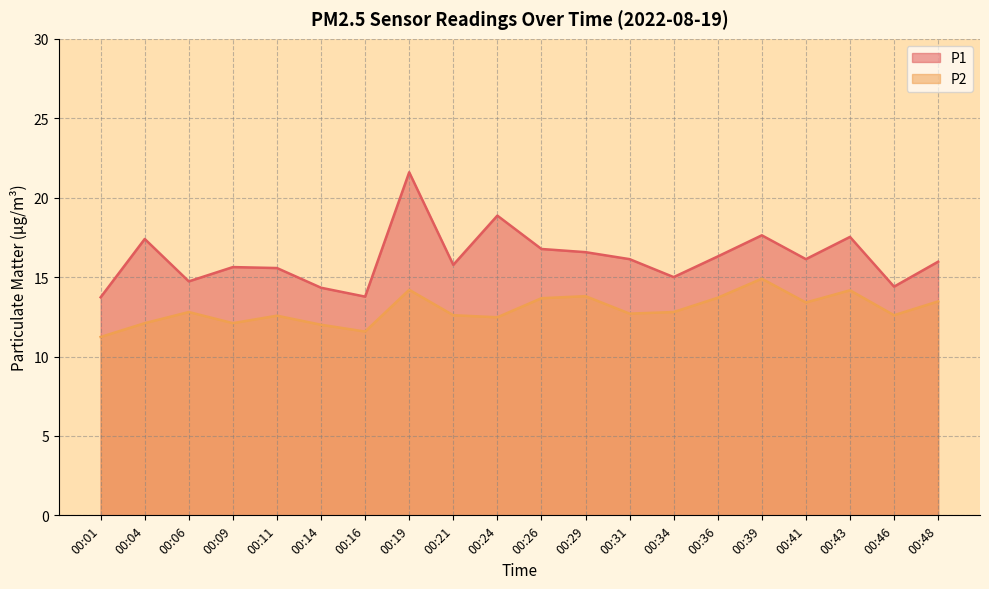

At 00:48, list the series in order from smallest to largest.

P2, P1